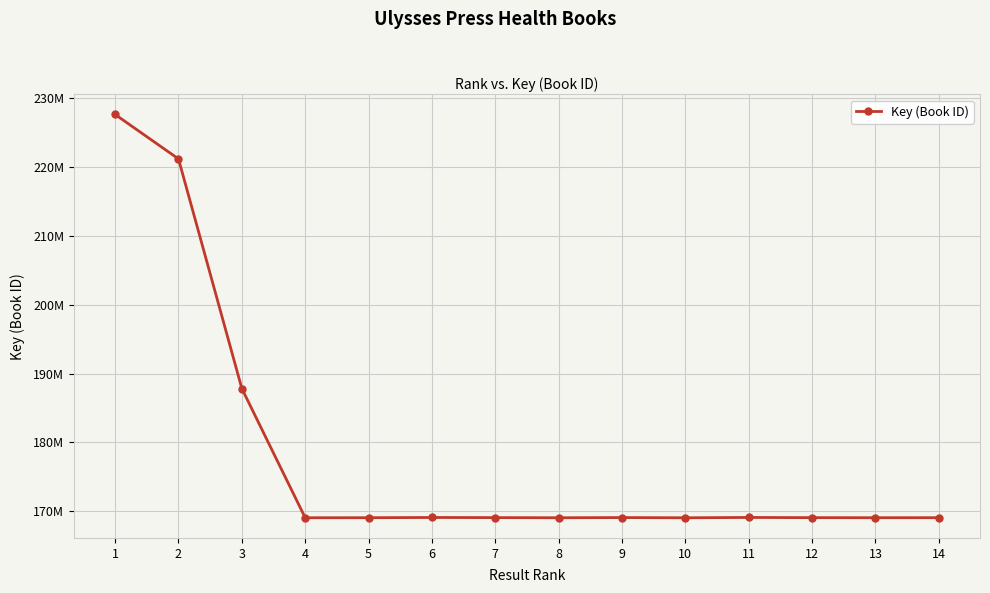

What is the smallest value displayed?

169076492